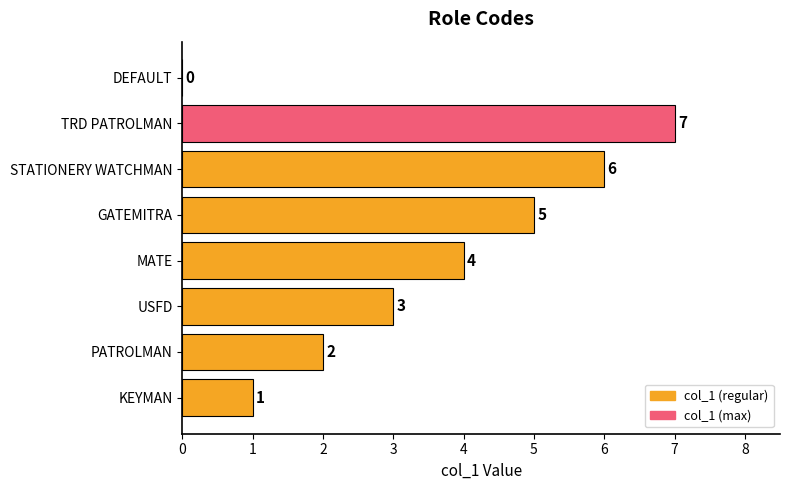

Count the values in the range 2 to 6.

5